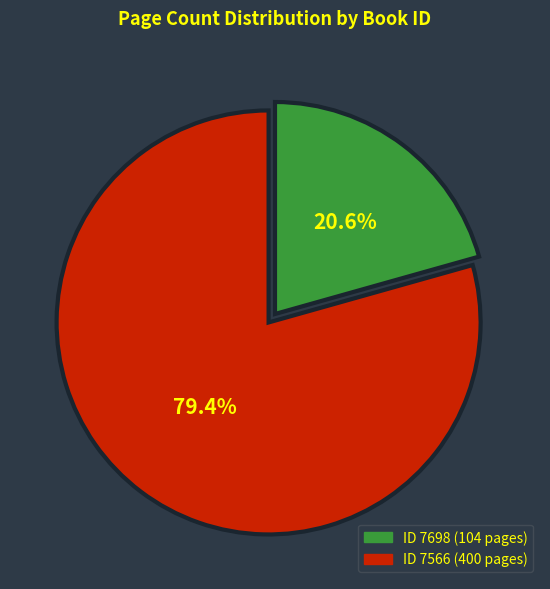

Is there a majority slice in this chart?

Yes